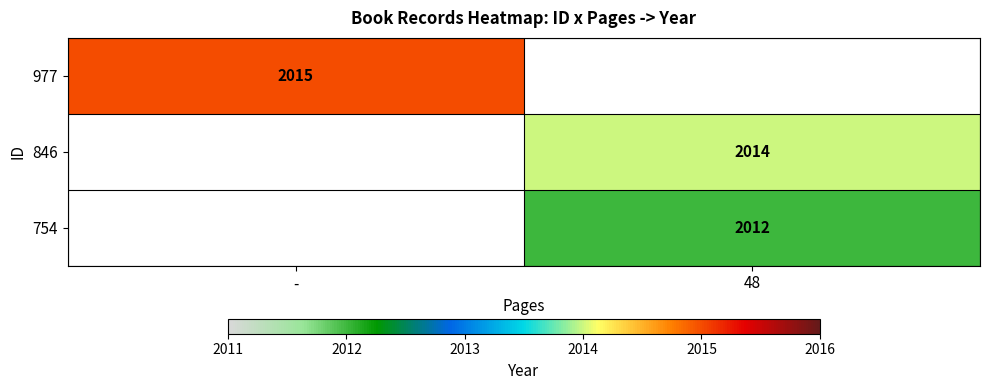

True or false: 977 has a value of 2015 at -.

True